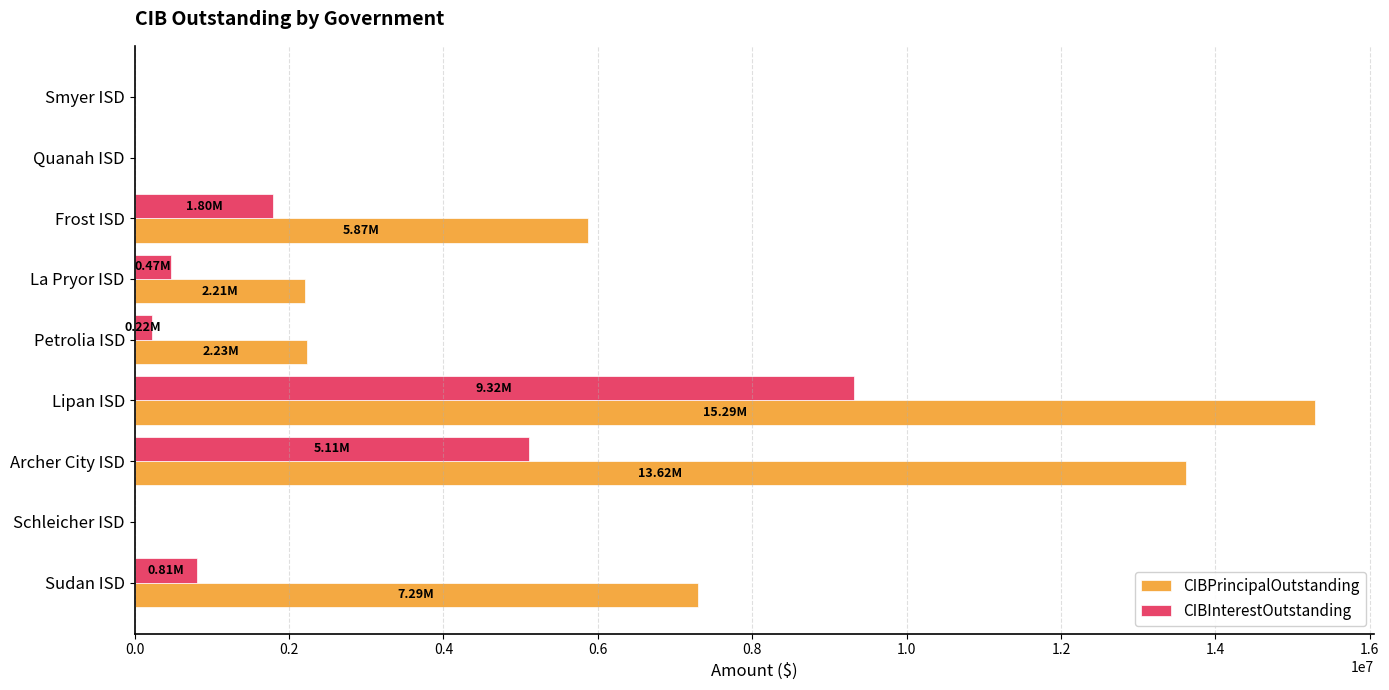

What is the total value across all series at Lipan ISD?

24603437.5